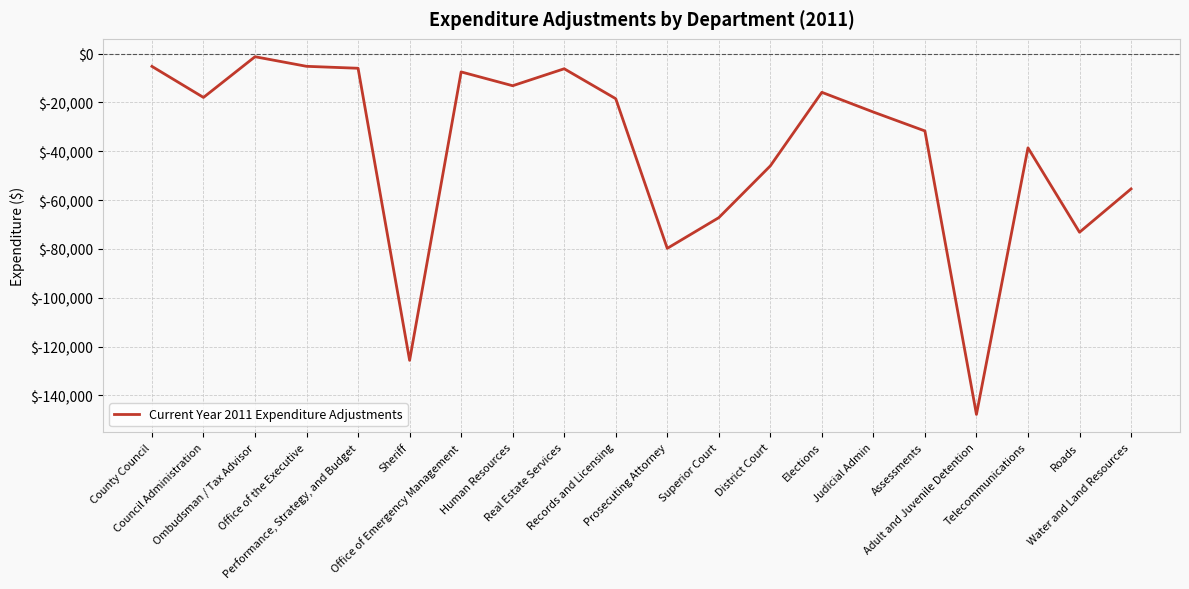

What is the minimum value shown in the chart?

-147761.0